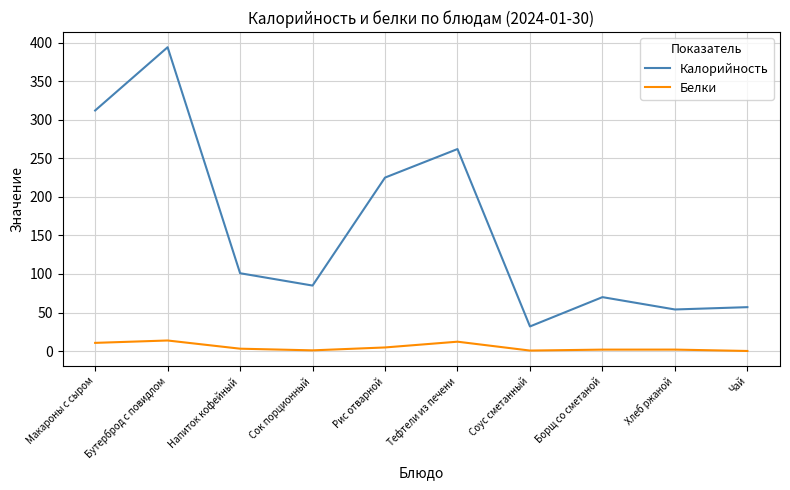

True or false: Калорийность has a value of 48.4 at Сок порционный.

False